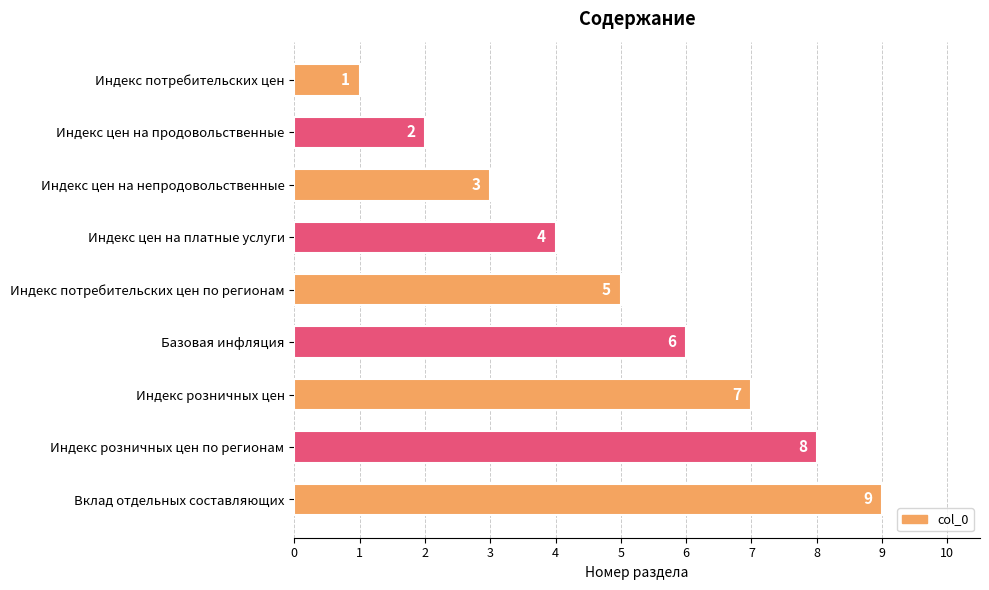

List the labels in order of value, smallest first.

Индекс потребительских цен, Индекс цен на продовольственные, Индекс цен на непродовольственные, Индекс цен на платные услуги, Индекс потребительских цен по регионам, Базовая инфляция, Индекс розничных цен, Индекс розничных цен по регионам, Вклад отдельных составляющих